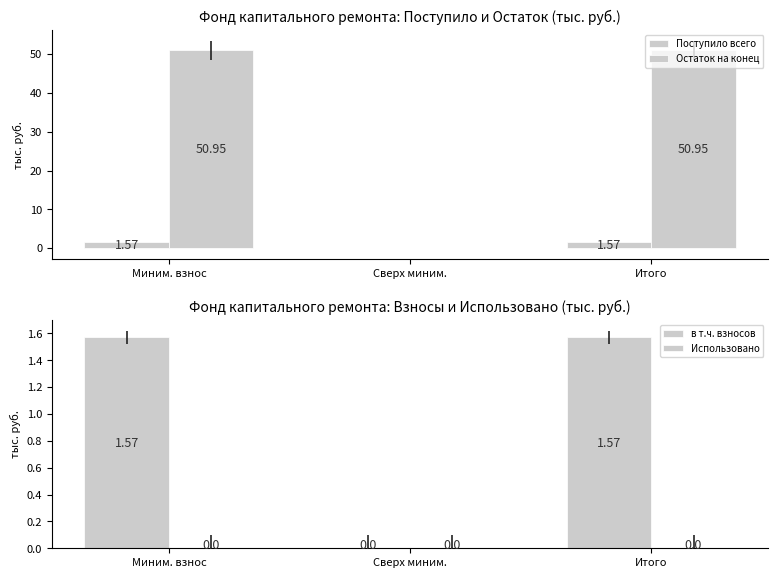

Is the value of Поступило всего at Итого greater than the value of Остаток на конец at Итого?

No